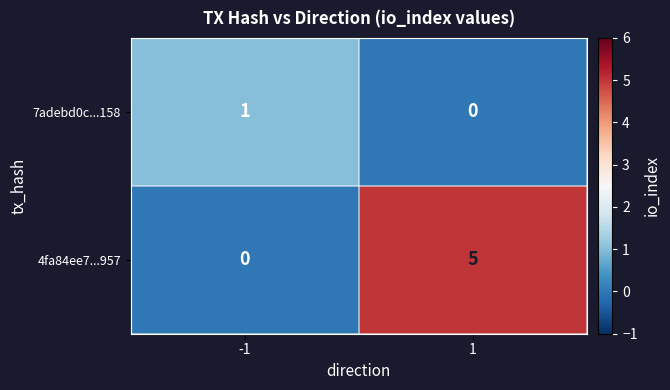

True or false: 4fa84ee7...957 has a value of 8 at 1.

False